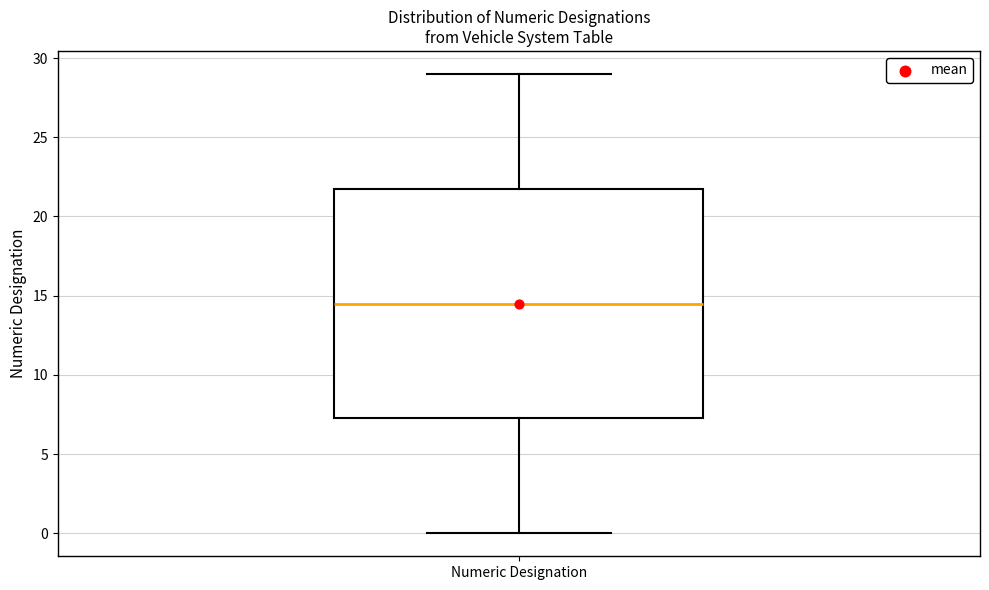

Read this box plot against the y-axis: the position of the median line, the range covered by the box, and the ends of both whiskers. The values are not printed on the chart, so give them approximately, as read against the axis.

median 14.5, box 7.5 to 22.0, whiskers 0.0 to 29.0